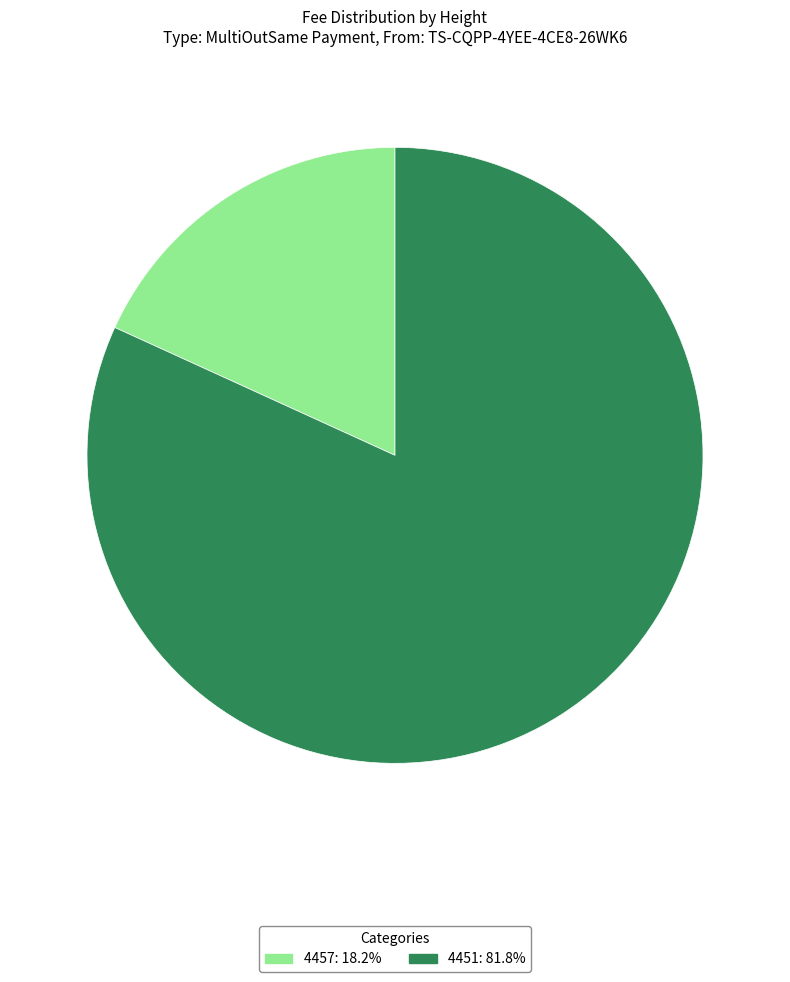

Between 4457 and 4451, which is larger?

4451